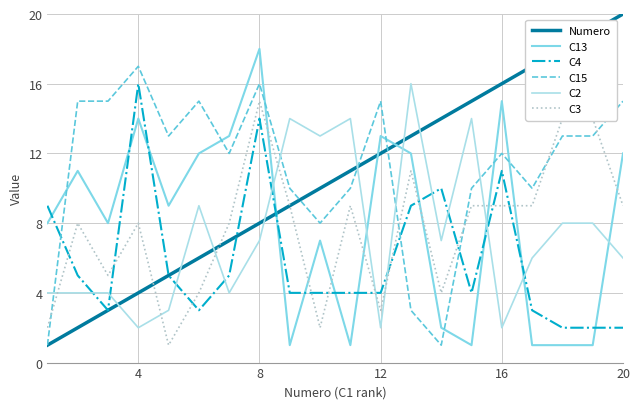

True or false: C13 and Numero intersect in this chart.

True